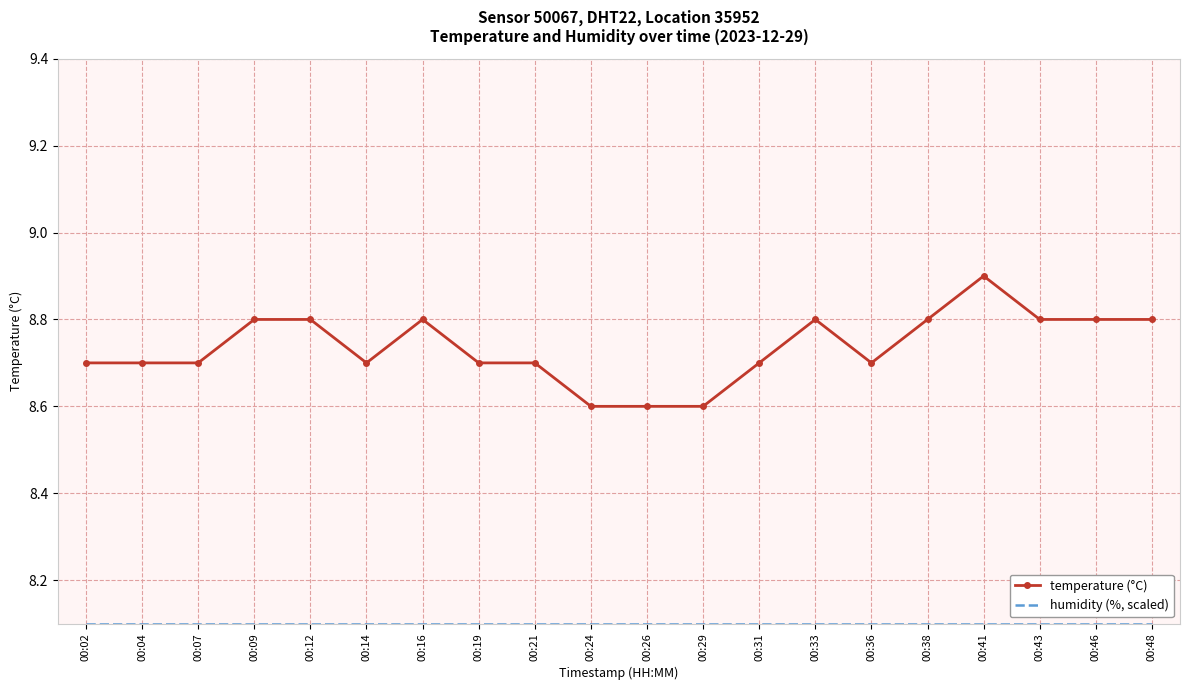

Which series has the widest spread of values?

temperature (°C)